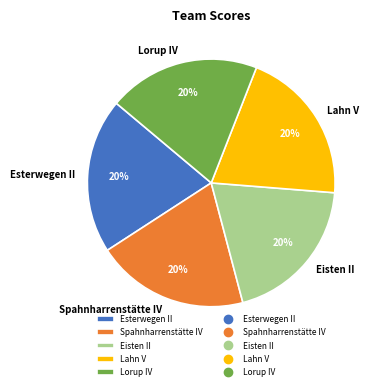

Is it true that Esterwegen II is 12% of the pie?

False